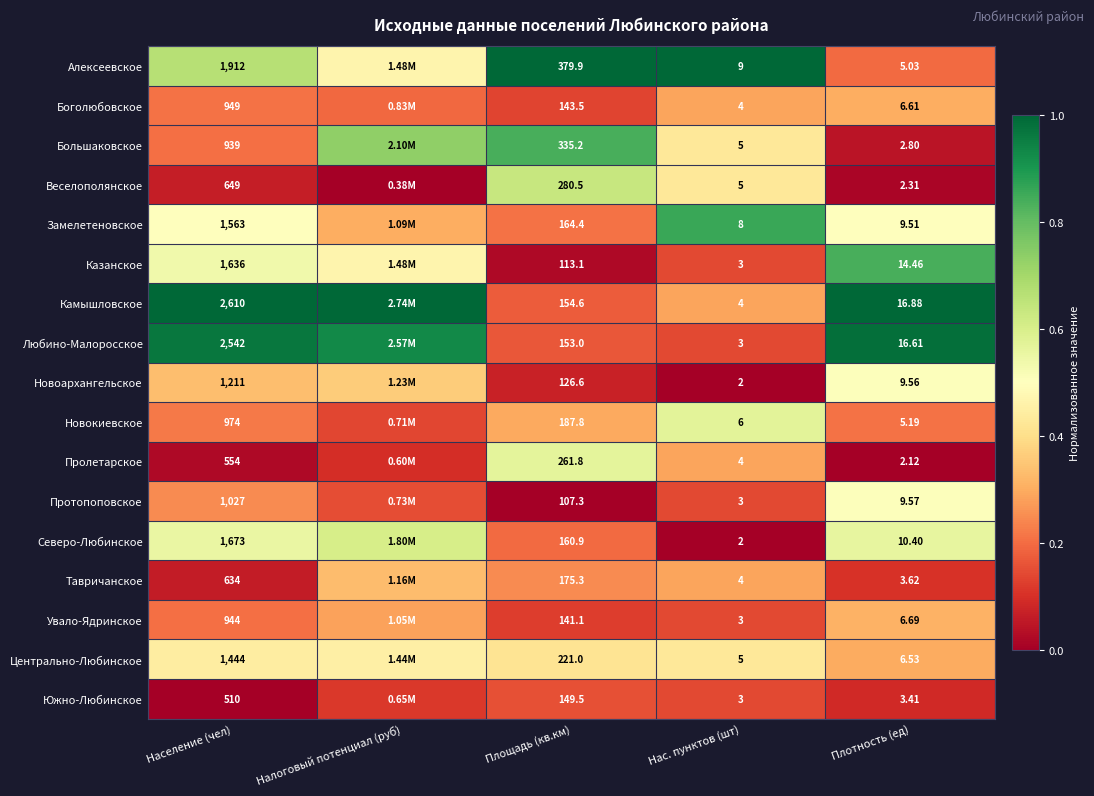

Which series changed the most between Площадь (кв.км) and Нас. пунктов (шт)?

Алексеевское